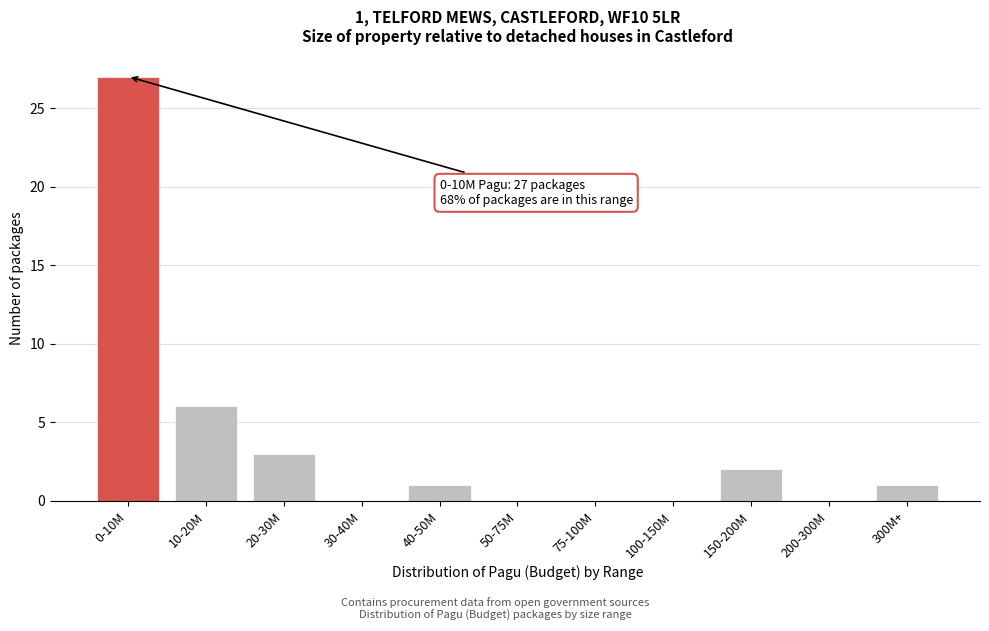

Reading left to right, what are all the values shown in this chart?

0-10M=27	10-20M=6	20-30M=3	30-40M=0	40-50M=1	50-75M=0	75-100M=0	100-150M=0	150-200M=2	200-300M=0	300M+=1